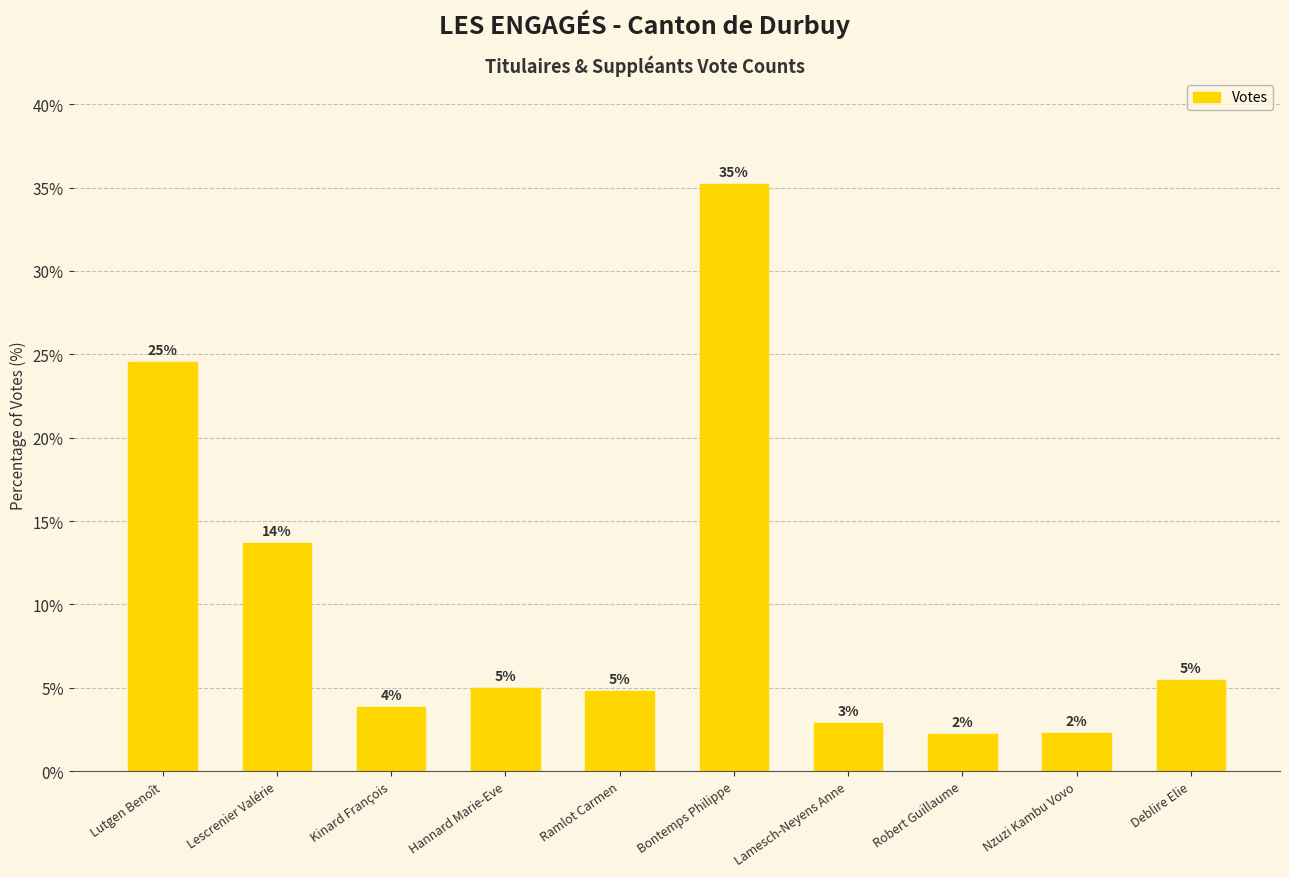

What position from the right is Deblire Elie?

1